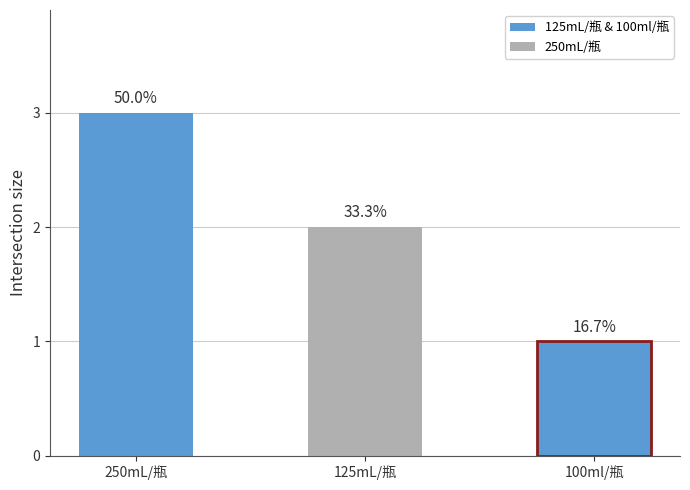

Reading left to right, extract all data points from this chart.

3	2	1